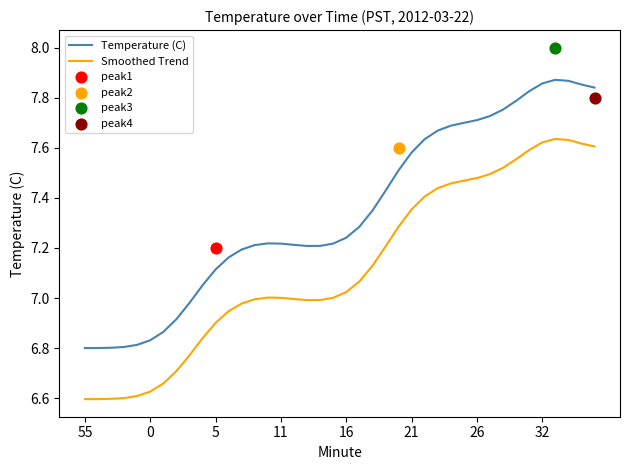

True or false: Temperature (C) and Smoothed Trend intersect in this chart.

False